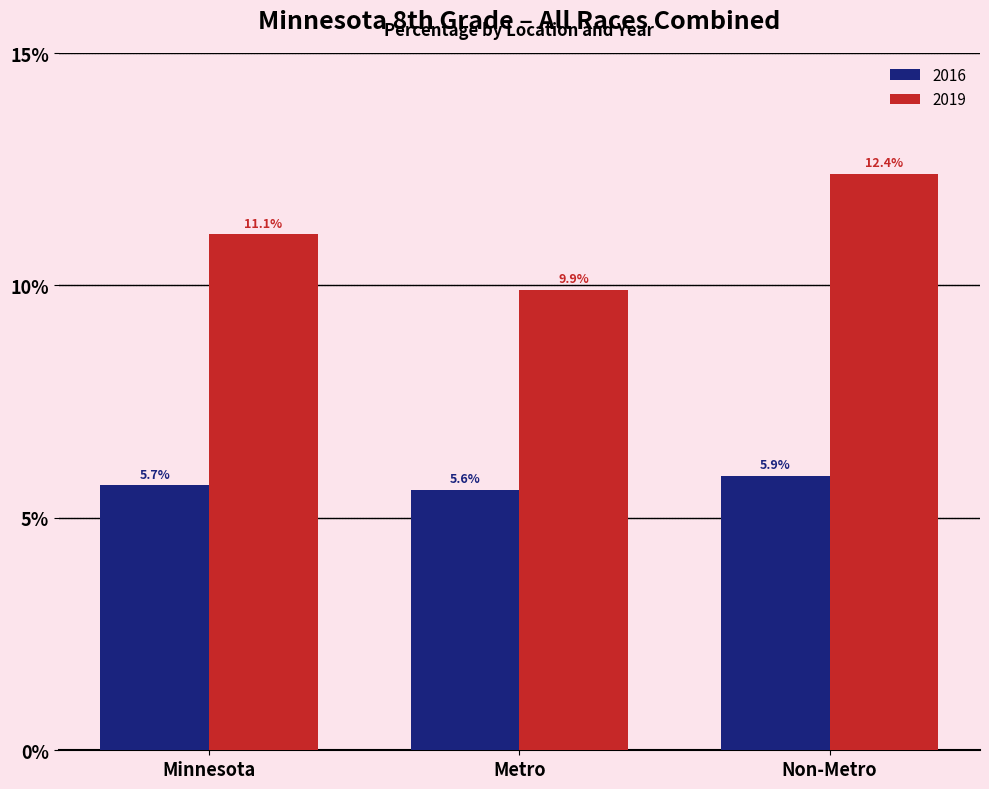

Does the chart contain any negative values?

No